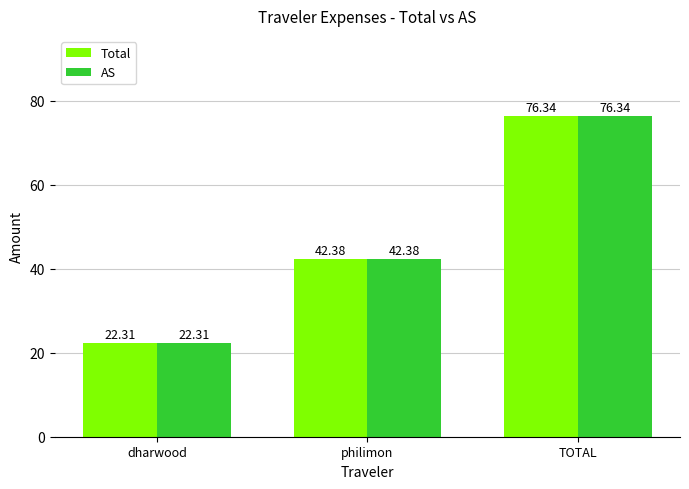

At which category is the sum across all series the highest?

TOTAL